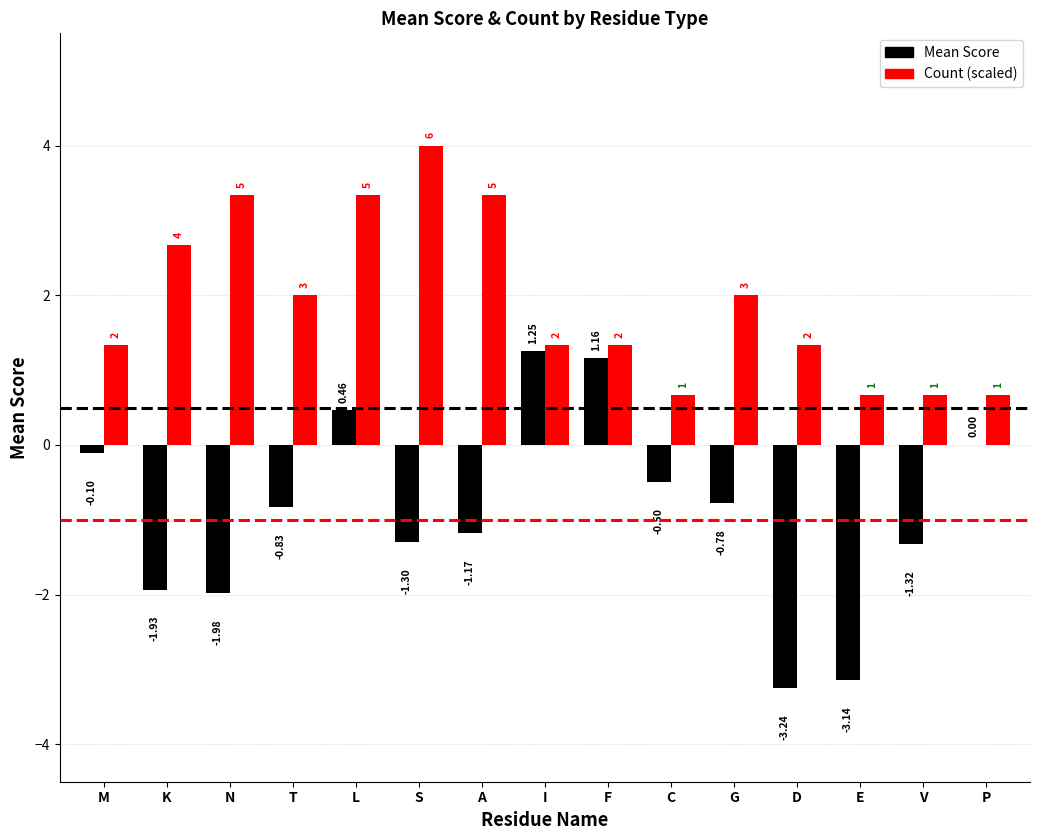

At which label does Count (scaled) first exceed 1?

M